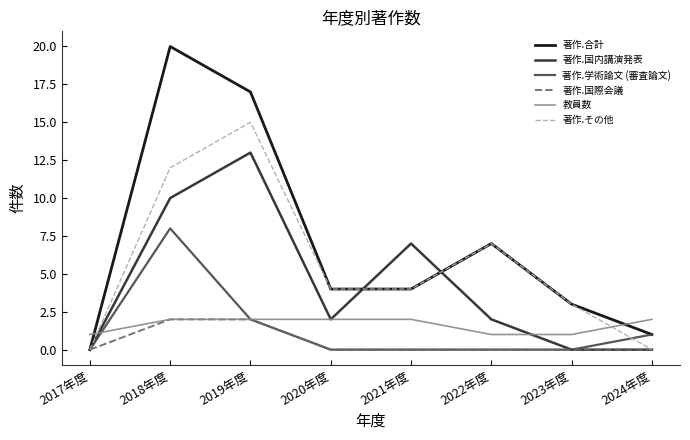

Is it true that 著作.合計 equals 0 at 2017年度?

True